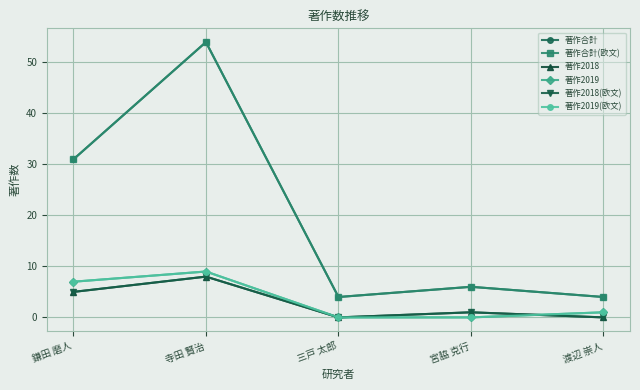

True or false: 著作2019 has a value of 3 at 鎌田 磨人.

False